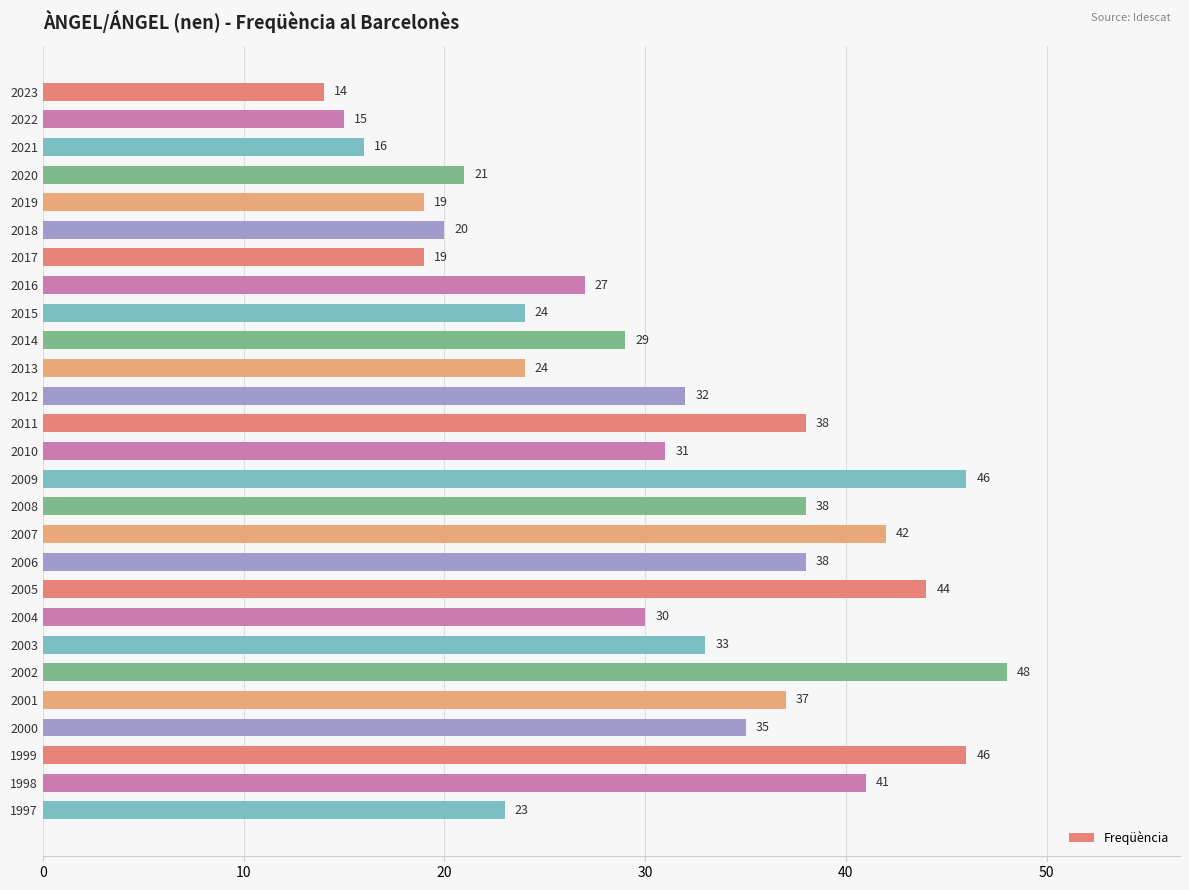

How many values are below 31?

13